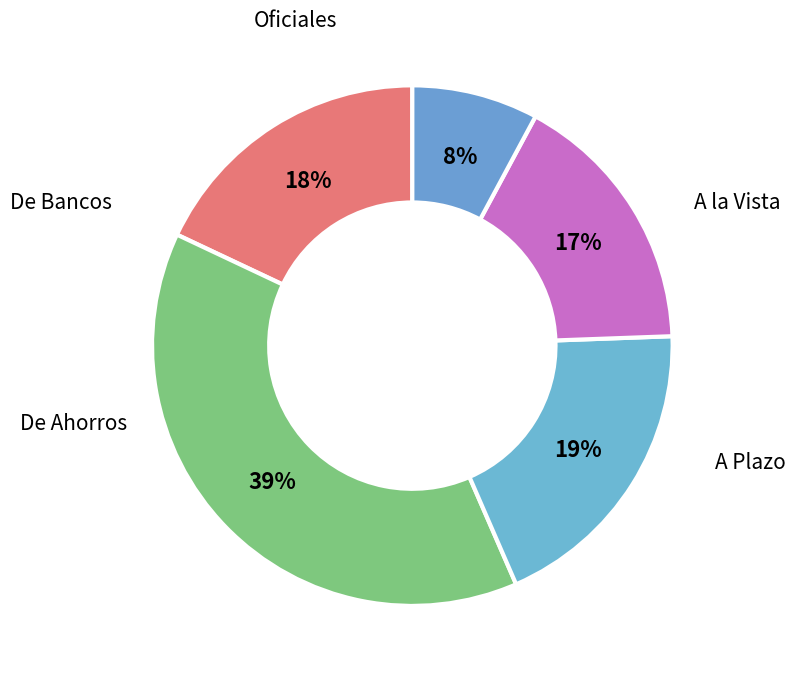

How many slices are in this pie chart?

5